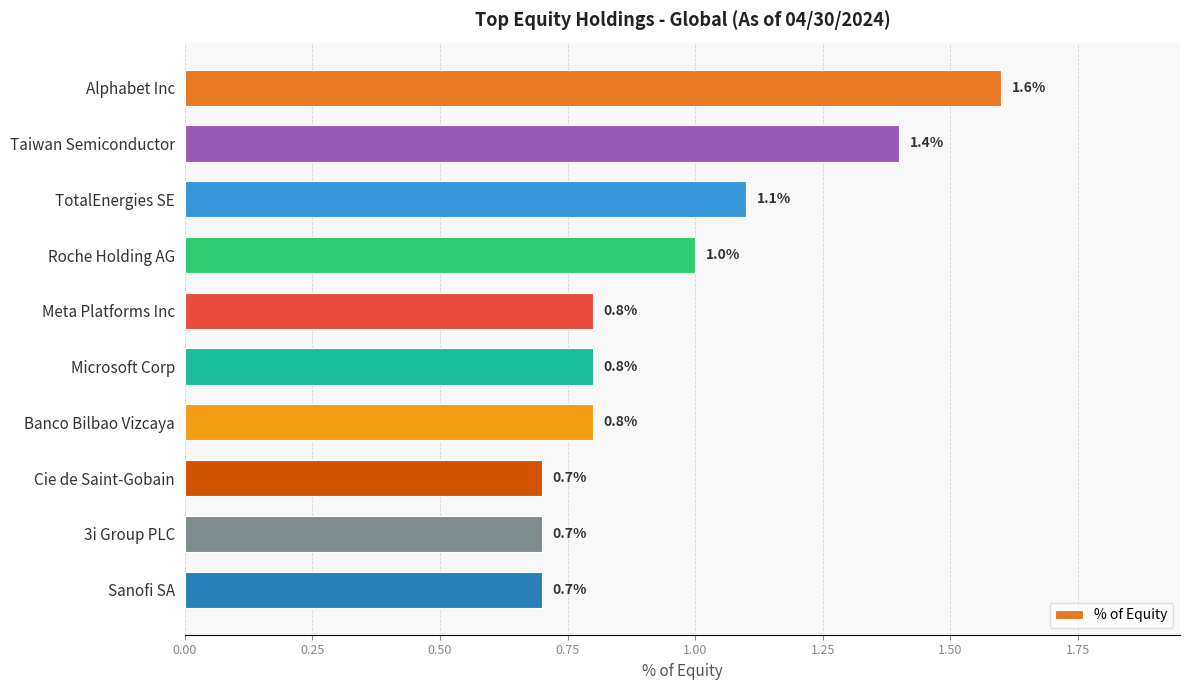

What is the value of the 1st bar from the top?

1.6